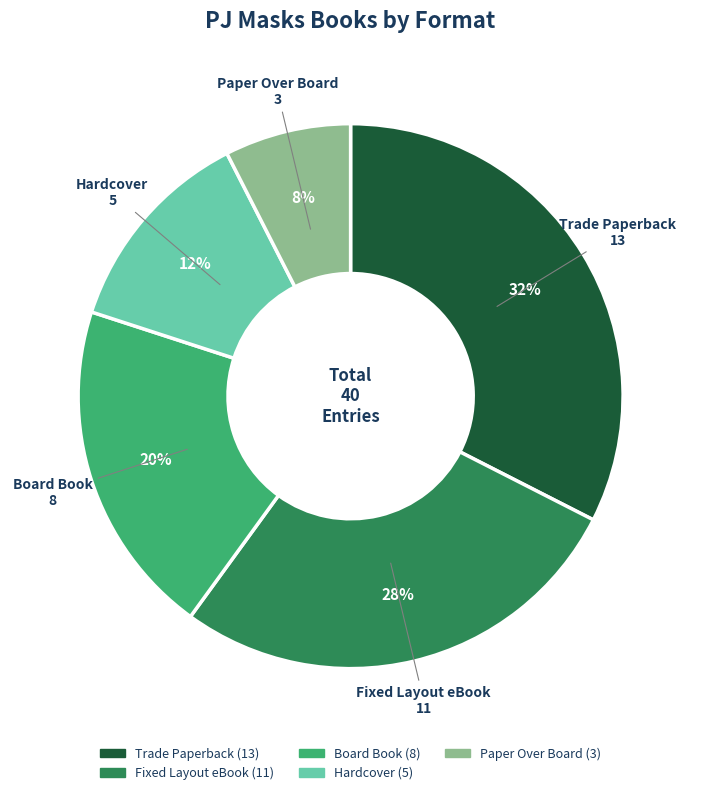

Does Hardcover account for over 50% of the chart?

No